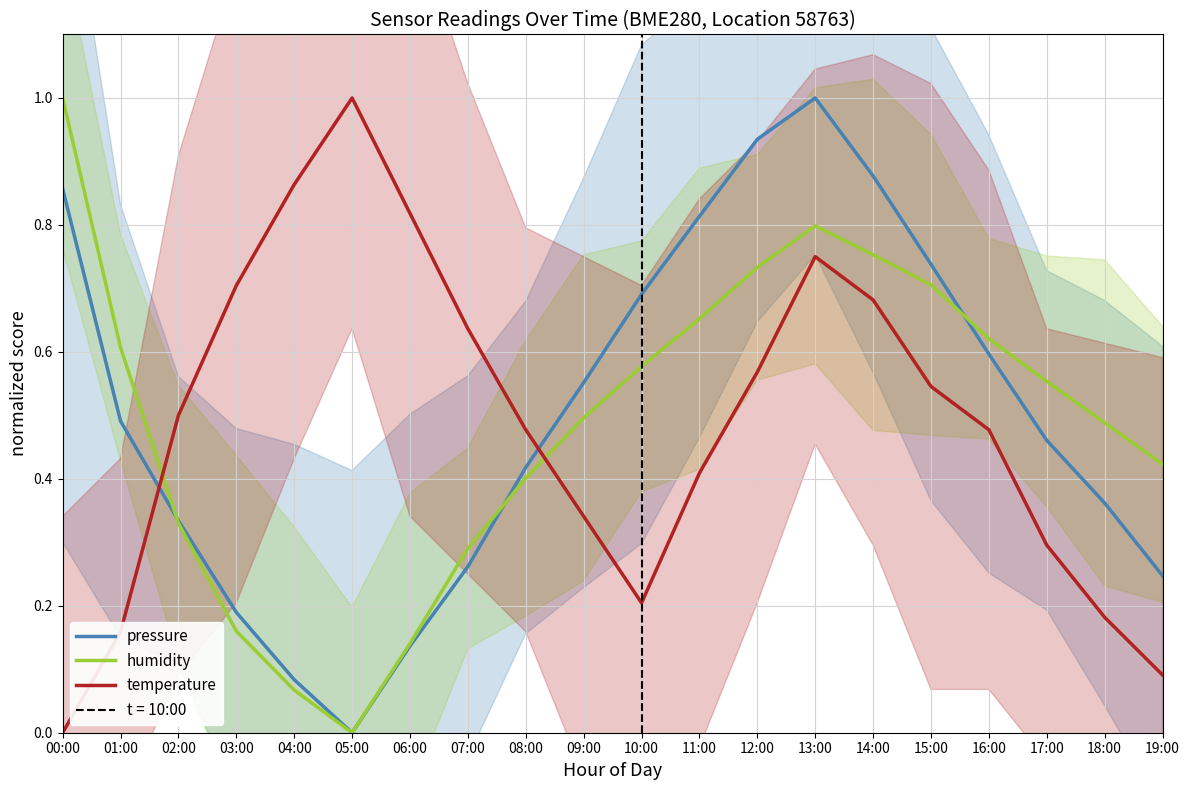

Which series has the largest total across all categories?

pressure